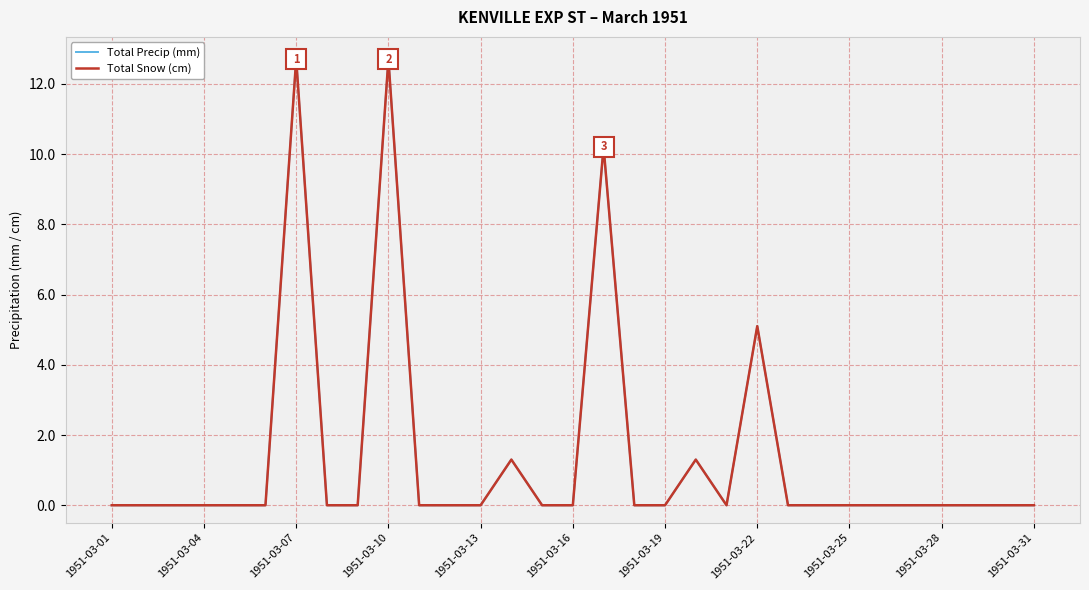

Does the chart display data point markers on the line(s)?

No